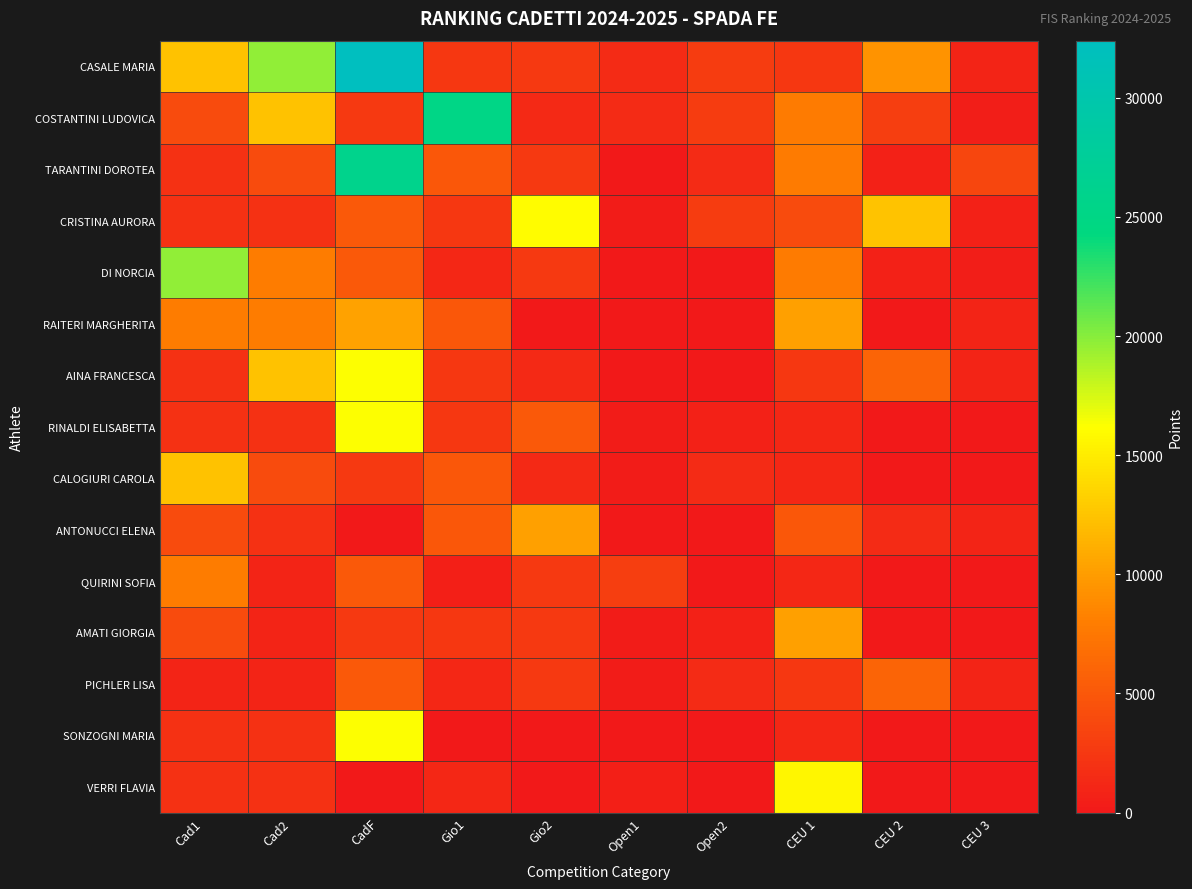

Which has a higher value, Gio2 or Cad1?

Cad1